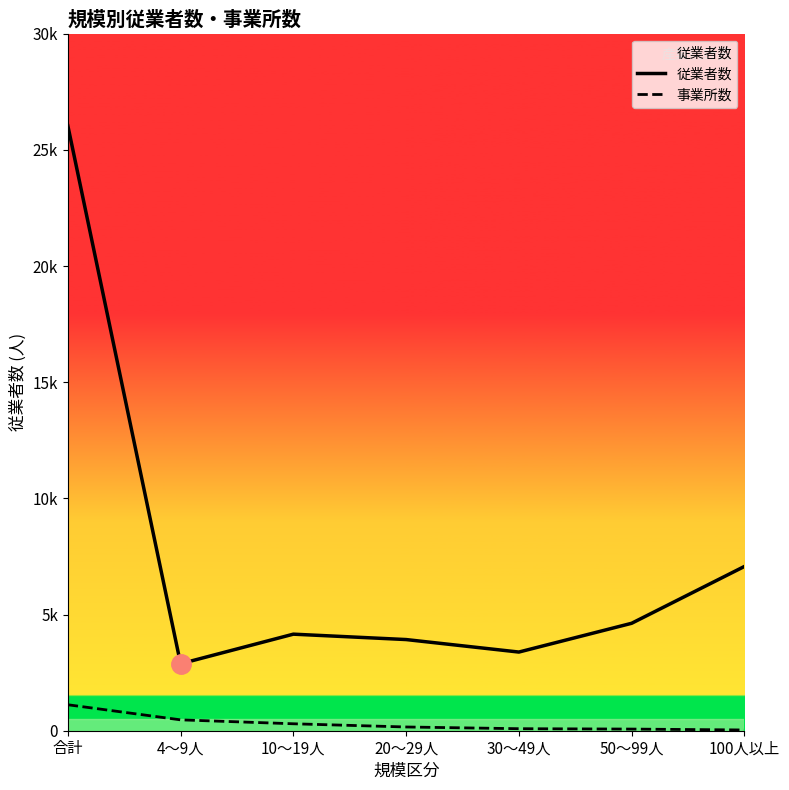

At which label does 事業所数 reach its minimum?

100人以上